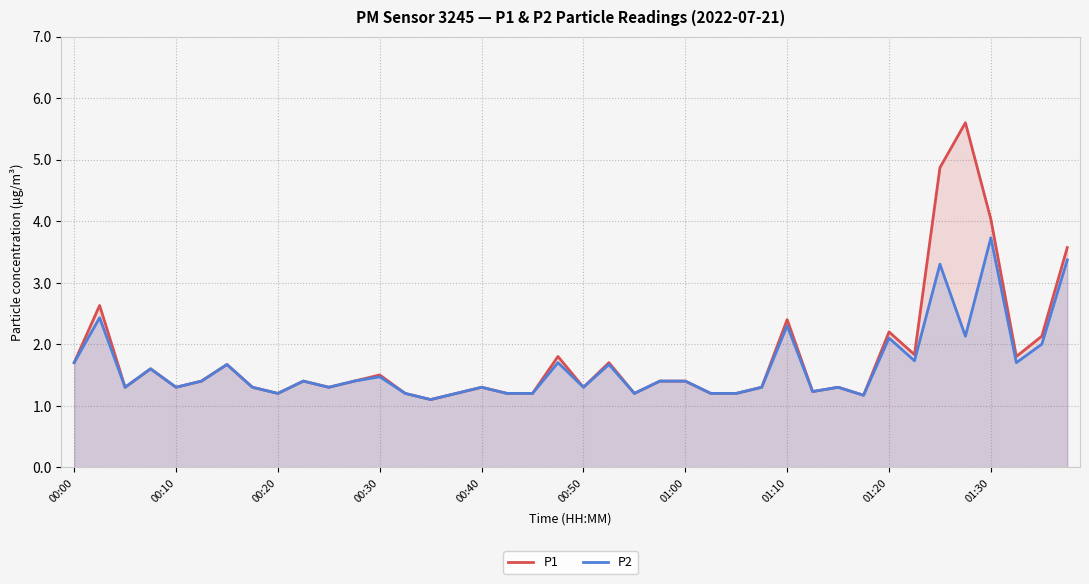

What is the value of the P2 point at the 33rd from the left?

2.1